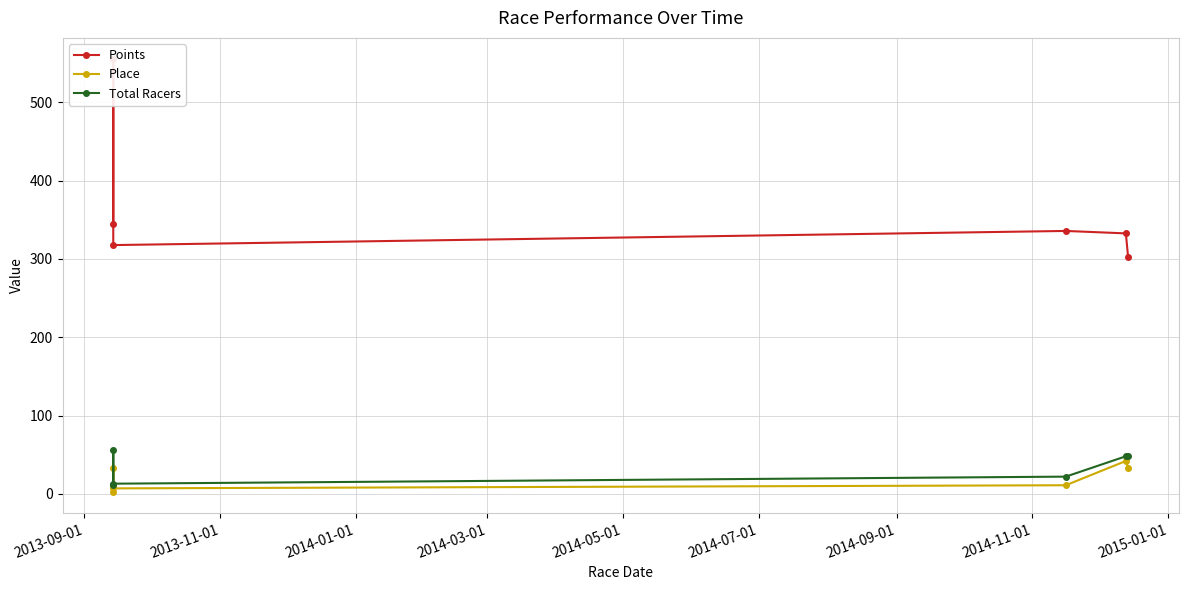

Between 2013-09-01 and 2014-03-01, which is larger?

2013-09-01